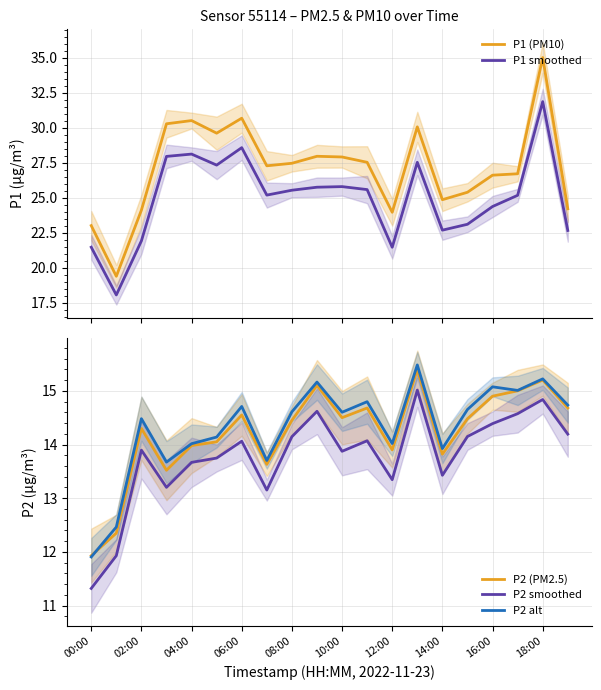

The value of P2 (PM2.5) at 14:00 is 13.8. True or false?

True